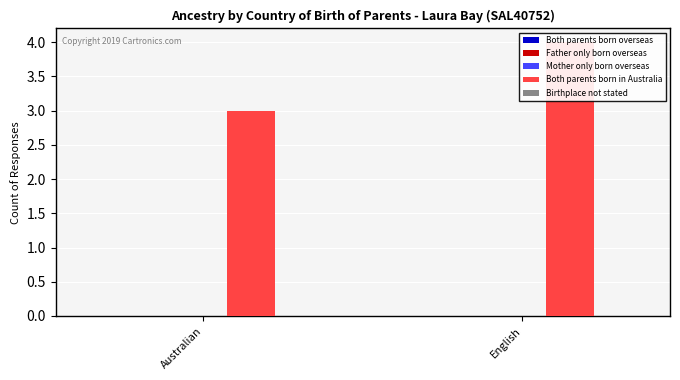

How many bars are there in total?

10